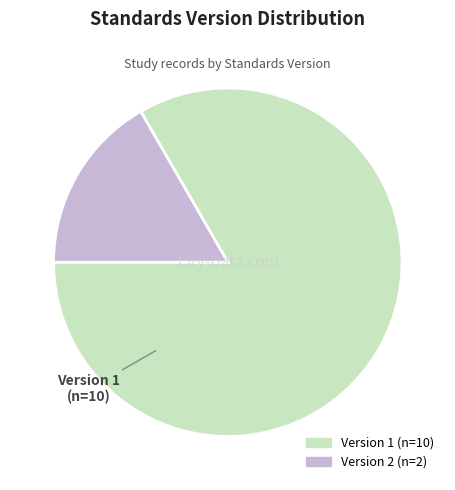

Does any single category account for the majority?

Yes